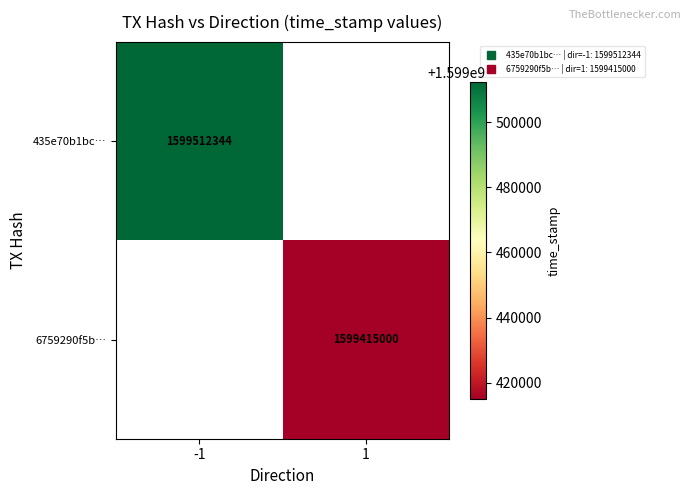

At 1, list the series in order from smallest to largest.

435e70b1bc…, 6759290f5b…